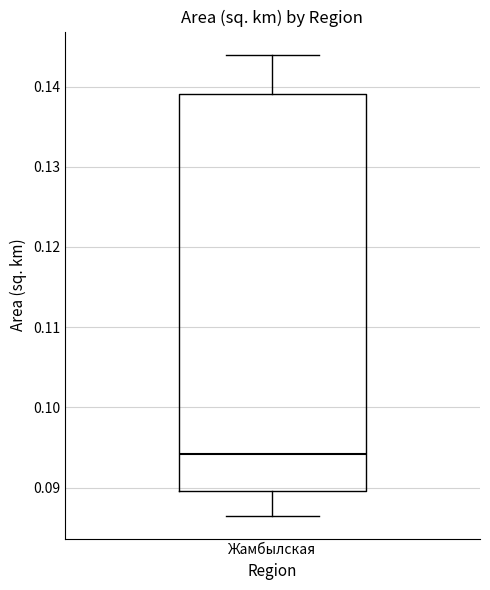

Where is the lower edge of the box for Жамбылская on the y-axis? The values are not printed on the chart, so give them approximately, as read against the axis.

0.090